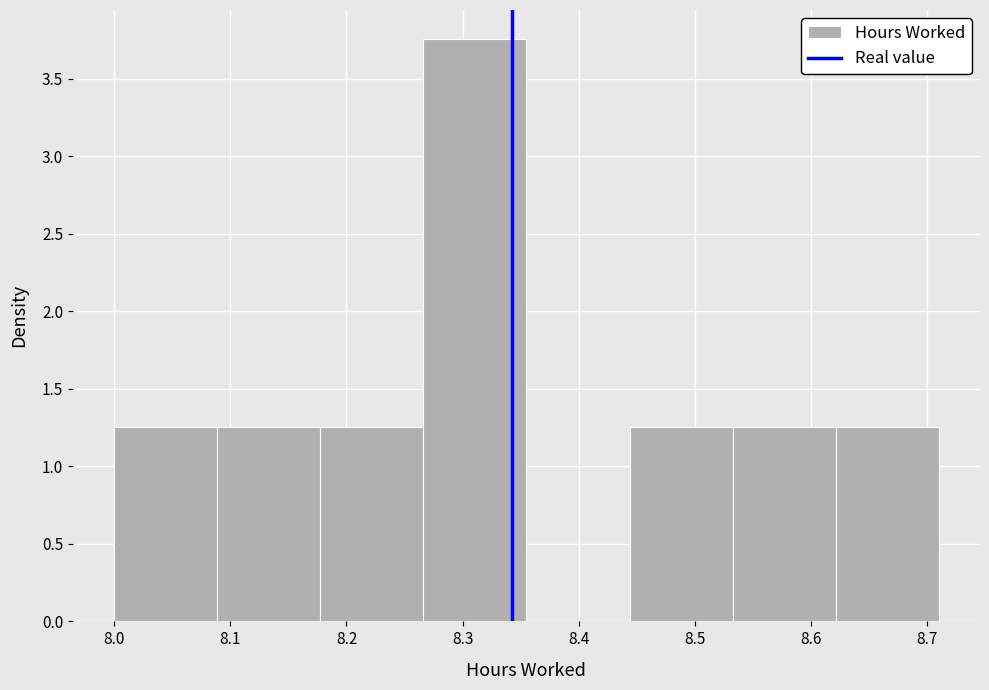

Reading left to right, list every bar in this chart as the range it spans on the x-axis followed by its height. Neither the bar edges nor the heights are printed on the chart, so give them approximately, as read against the axes.

8.00 to 8.09: 1.25
8.09 to 8.18: 1.25
8.18 to 8.27: 1.25
8.27 to 8.36: 3.75
8.36 to 8.44: 0
8.44 to 8.53: 1.25
8.53 to 8.62: 1.25
8.62 to 8.71: 1.25